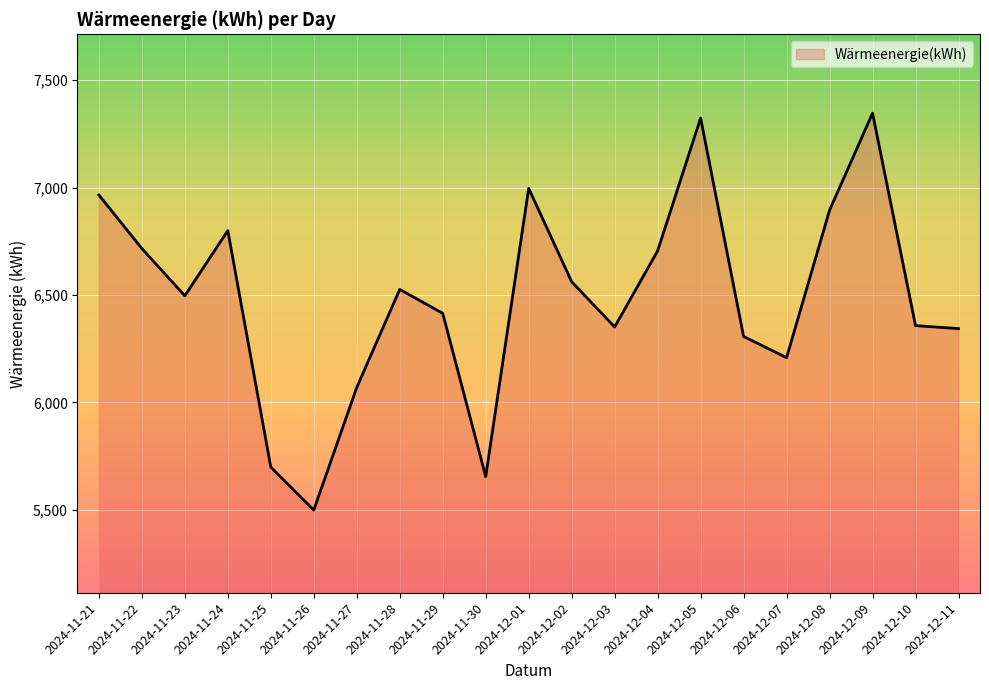

Does the chart display data point markers on the line(s)?

No